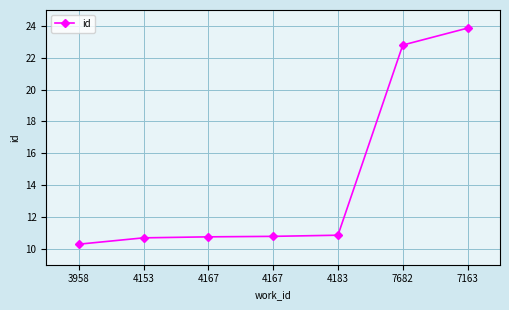

How many distinct data groups are displayed?

1